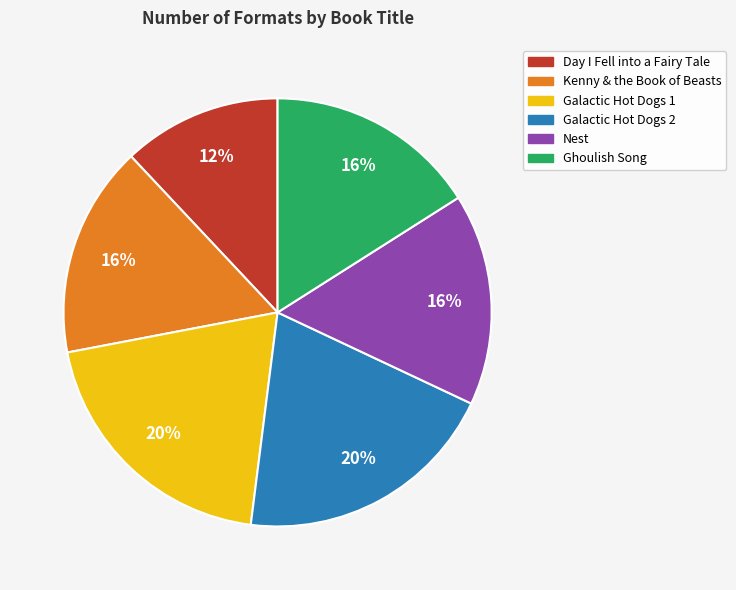

Which slice is the smallest?

Day I Fell into a Fairy Tale